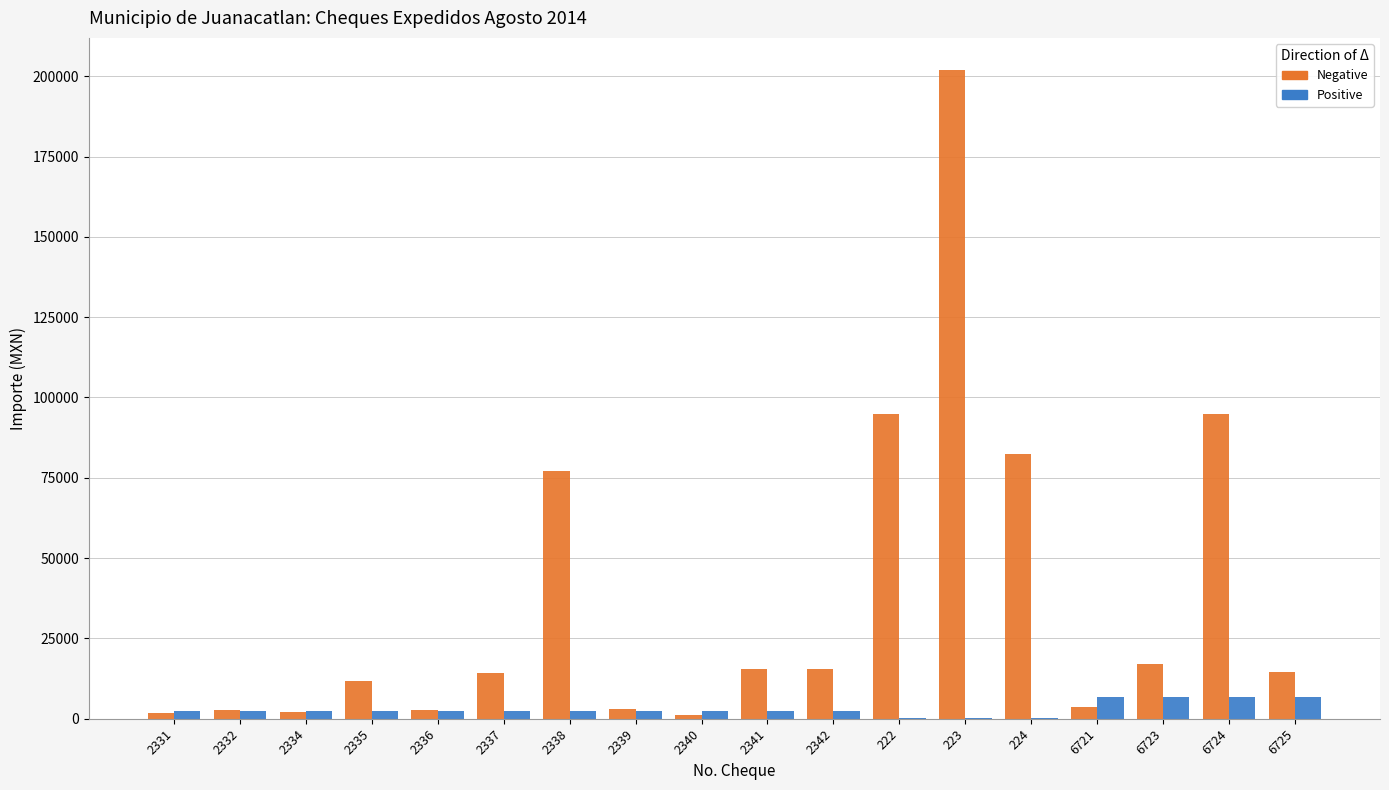

At which category is the sum across all series the highest?

223